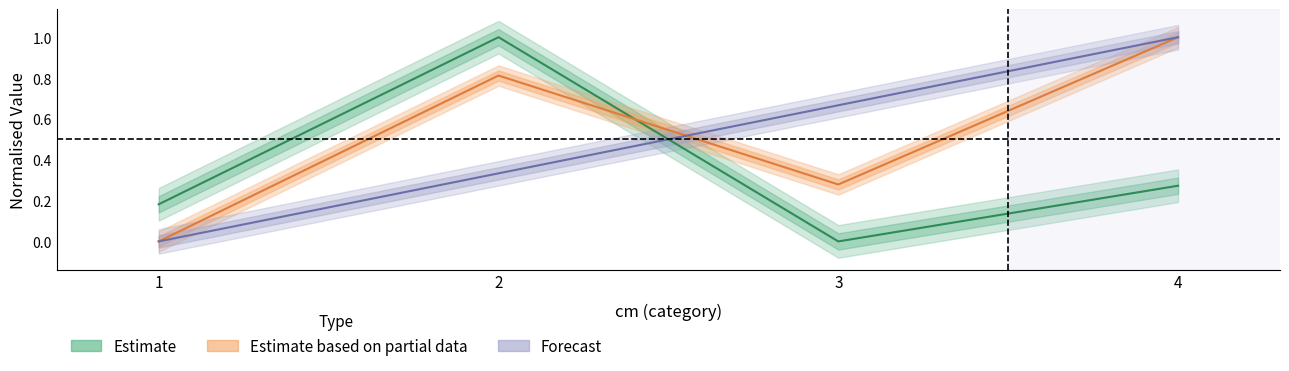

Reading right to left, list all the values displayed in this chart.

cm: 1.0	0.7	0.3	0.0
produit_nbre: 0.3	0.0	1.0	0.2
produit_vtgr: 1.0	0.3	0.8	0.0